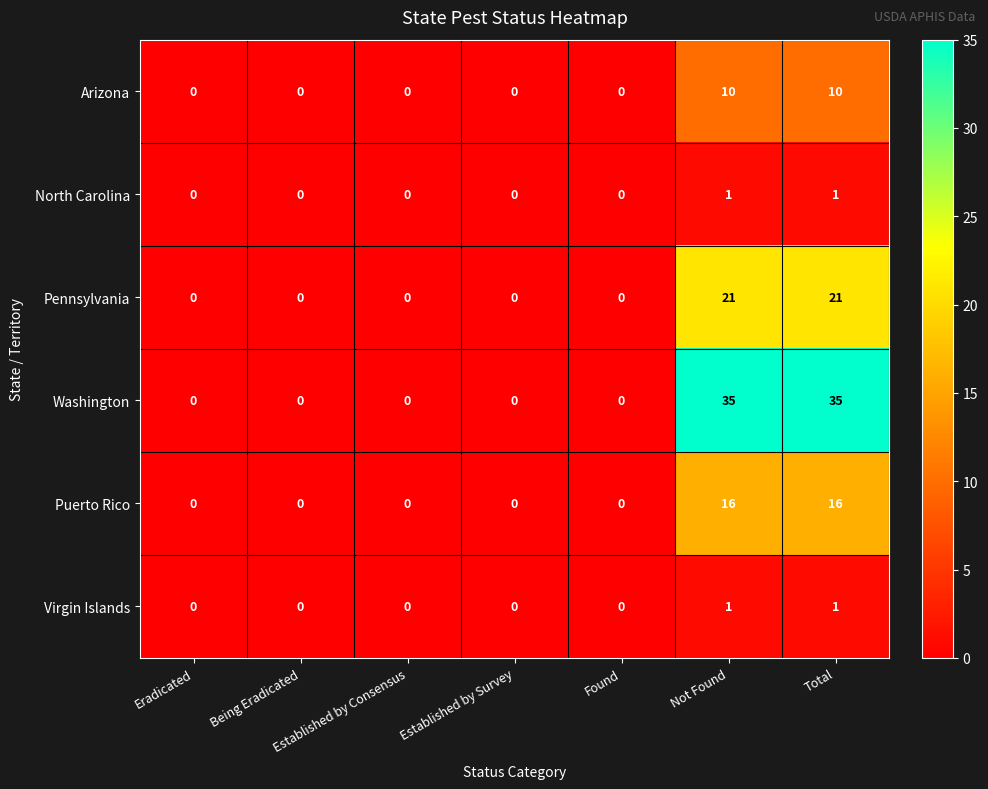

How many values in the Puerto Rico series exceed 0?

2